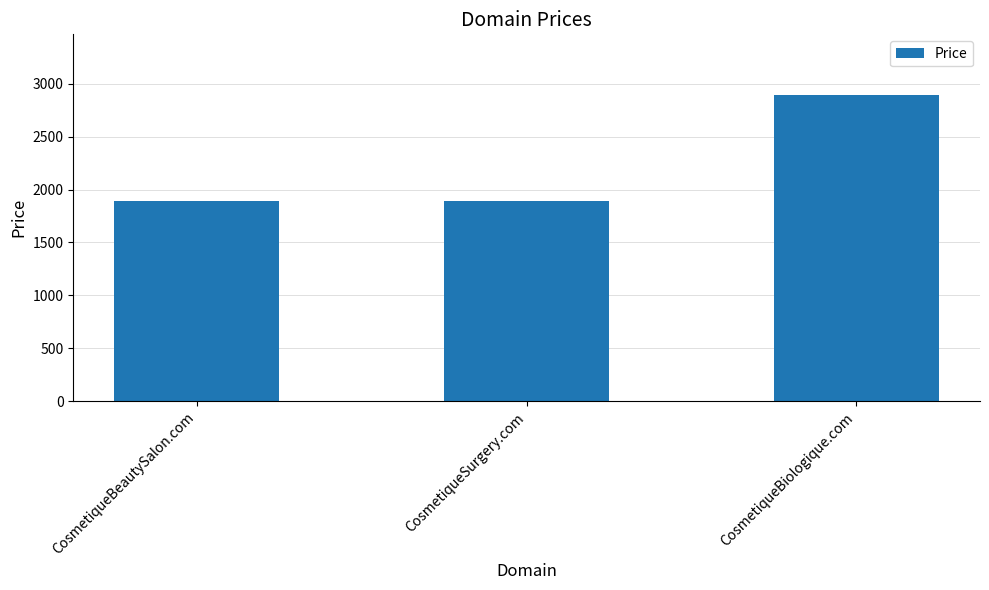

Which category has the highest value across all series?

CosmetiqueBiologique.com